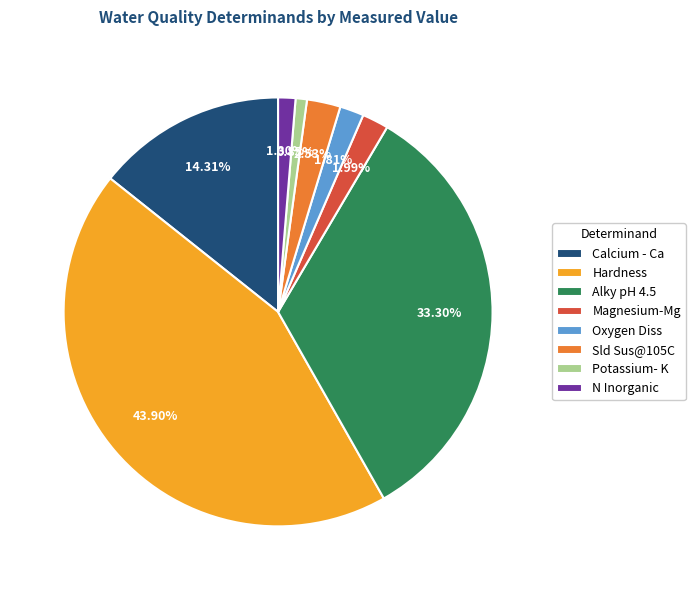

Combined, do Calcium - Ca and Magnesium-Mg account for over 50%?

No